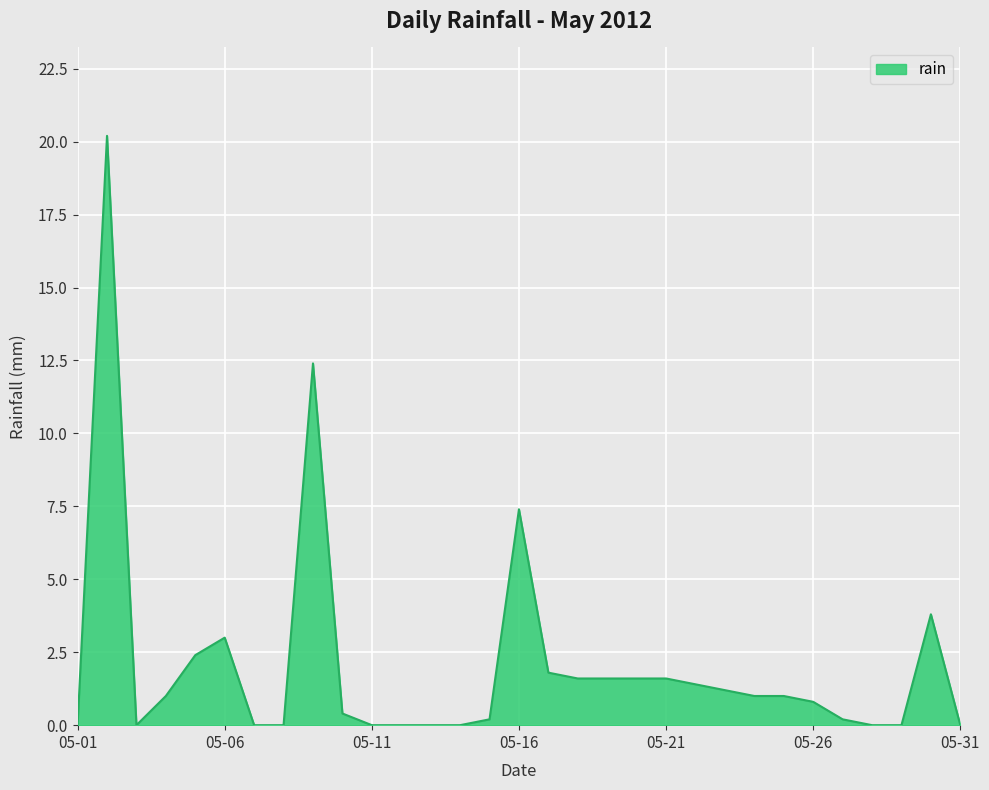

Does the chart have visible grid lines?

Yes